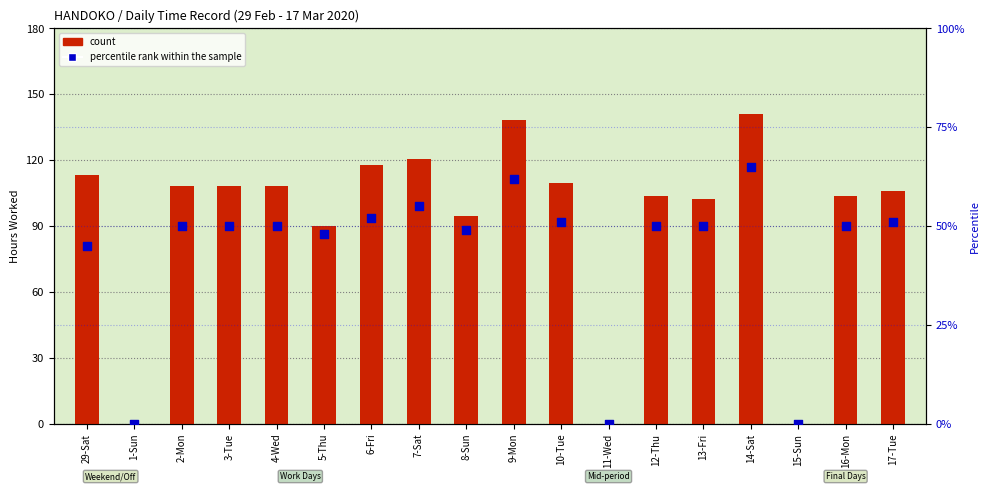

At how many categories does at least one series exceed 8?

15